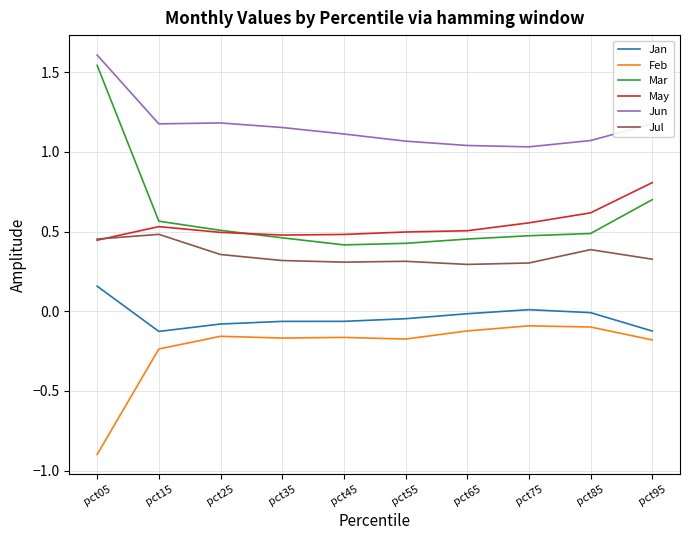

Which label corresponds to the largest value in the chart?

pct05